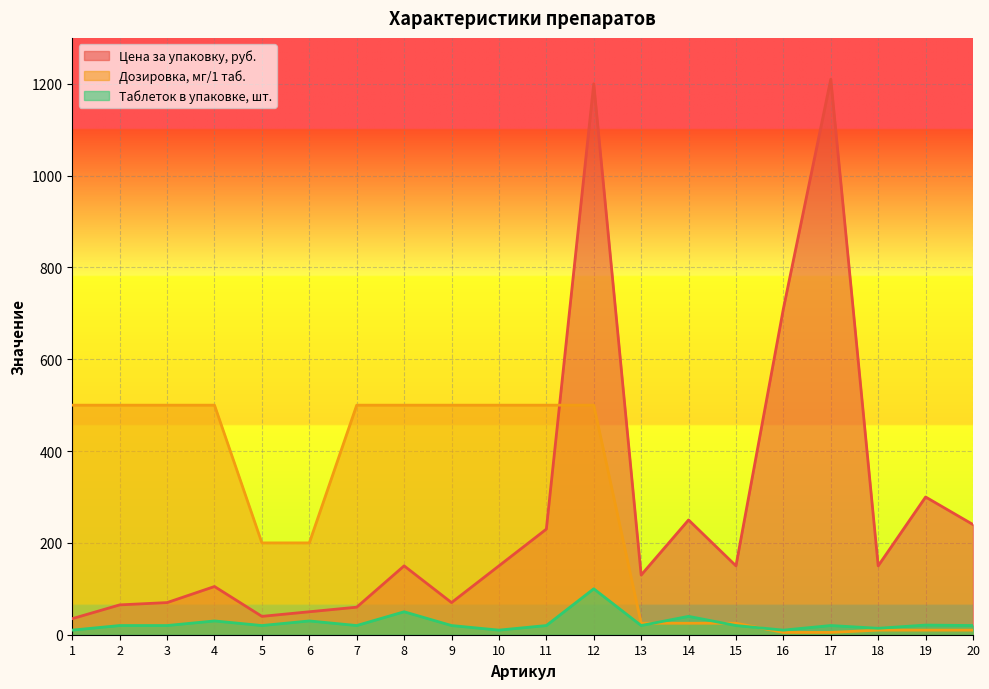

Read the Цена за упаковку, руб. value at 4, to the nearest 10.

100